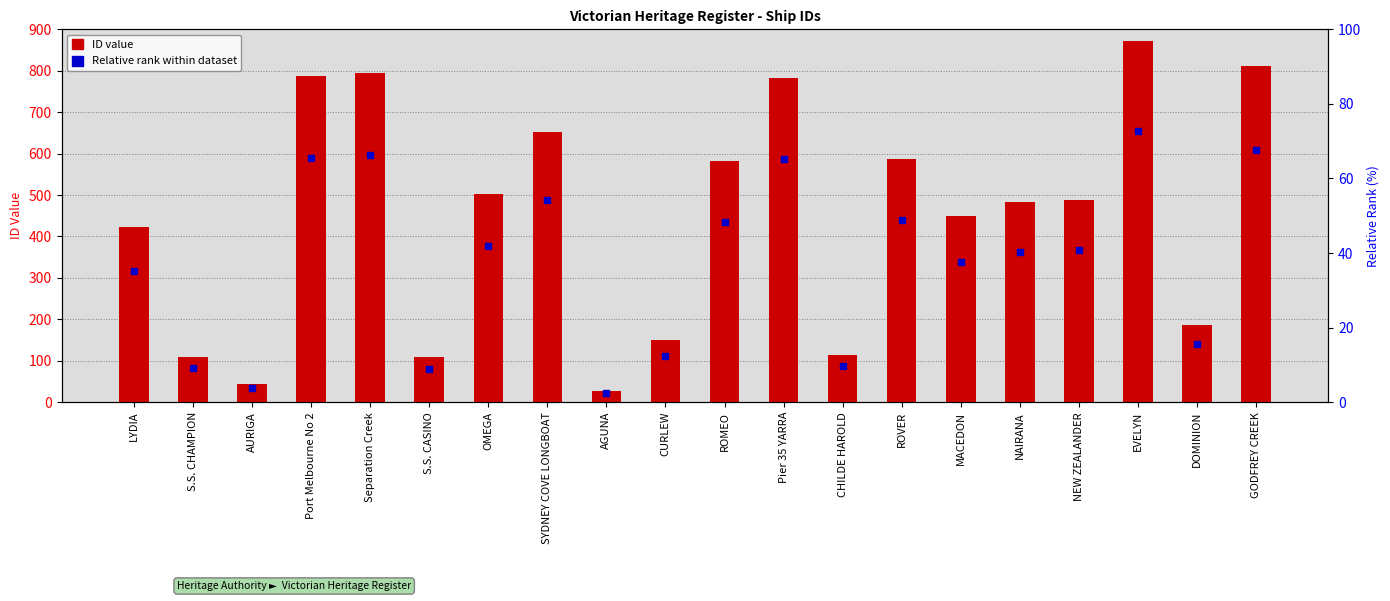

Which series has the largest Y range (max minus min)?

ID value